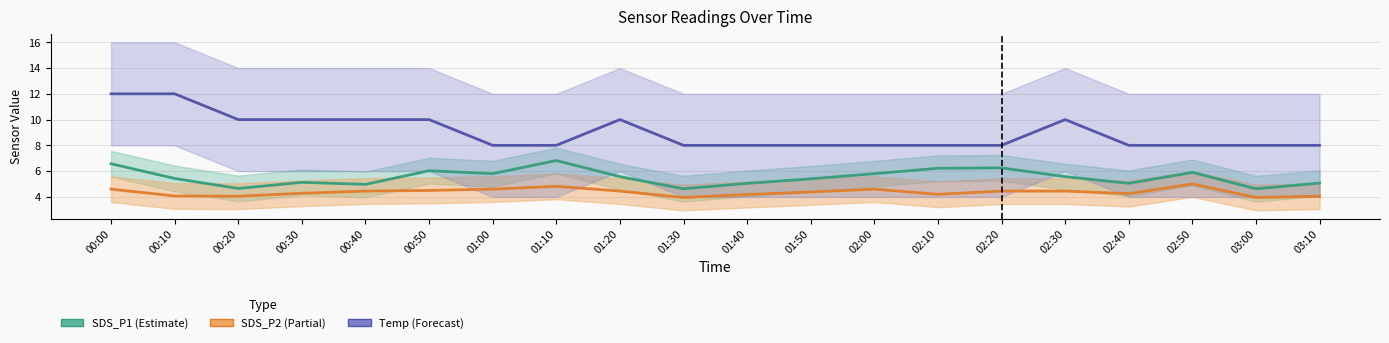

What is the difference between the SDS_P2 (Partial) values at 02:10 and 01:30?

0.2